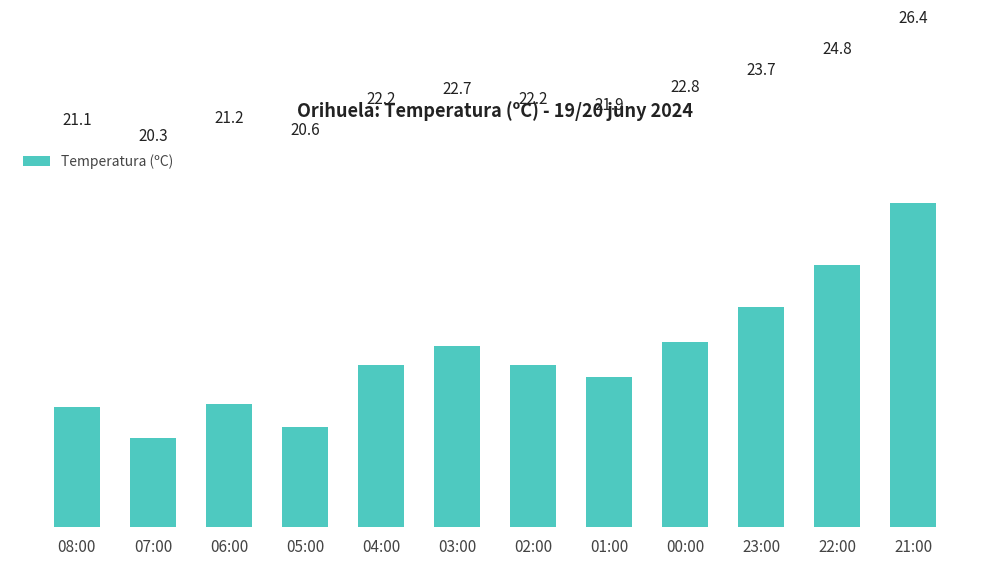

What is the label of the 2nd bar from the left?

07:00